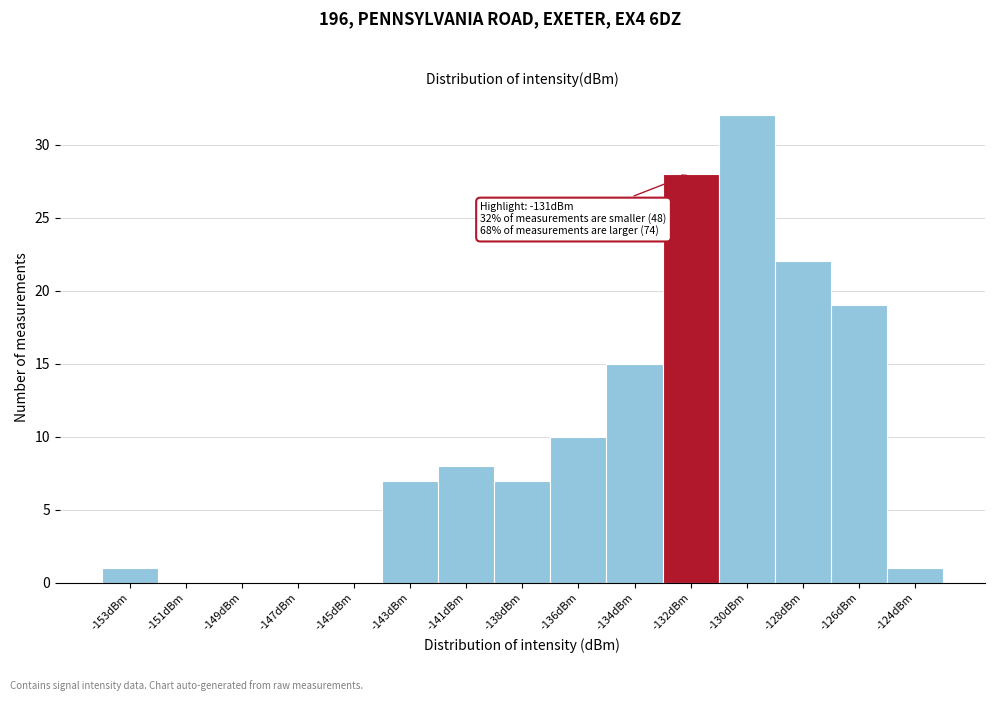

Reading left to right, extract all data points from this chart.

-153dBm=1	-151dBm=0	-149dBm=0	-147dBm=0	-145dBm=0	-143dBm=7	-141dBm=8	-138dBm=7	-136dBm=10	-134dBm=15	-132dBm=28	-130dBm=32	-128dBm=22	-126dBm=19	-124dBm=1